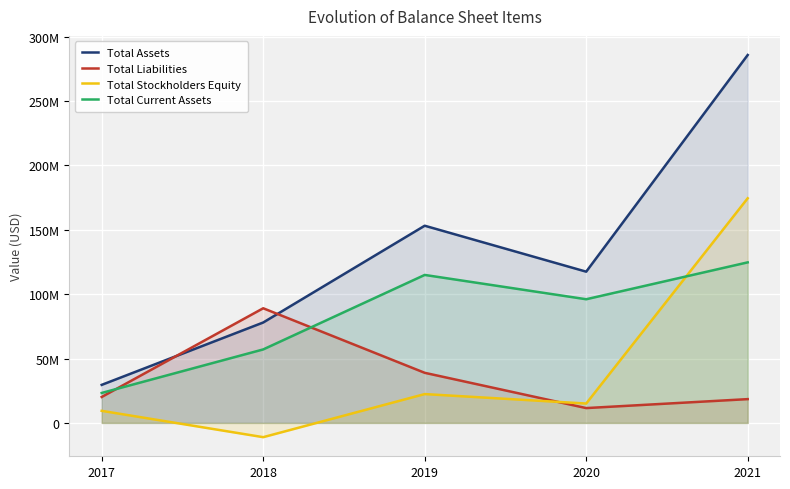

What are all the series names shown in the legend?

Total Assets, Total Liabilities, Total Stockholders Equity, Total Current Assets